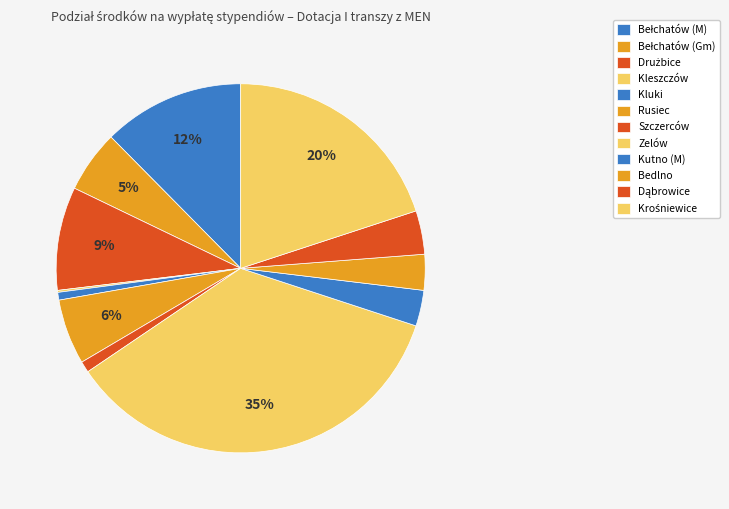

Which has a higher value, Krośniewice or Drużbice?

Krośniewice